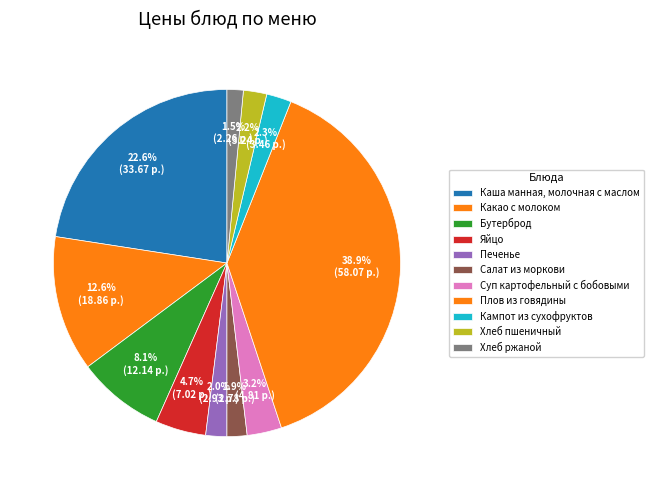

To the nearest percent, what is the difference between the largest and smallest slice percentages?

37%